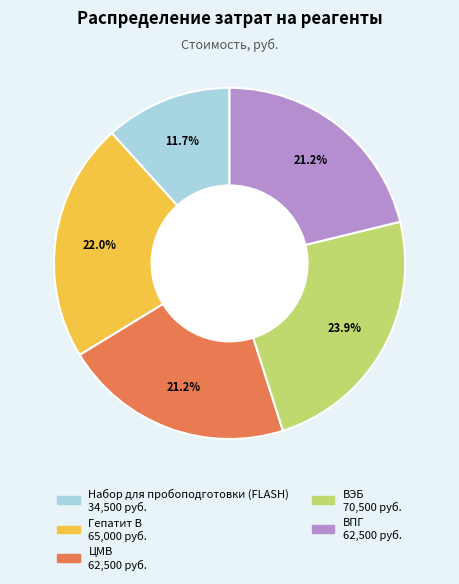

Which slice is the largest?

ВЭБ